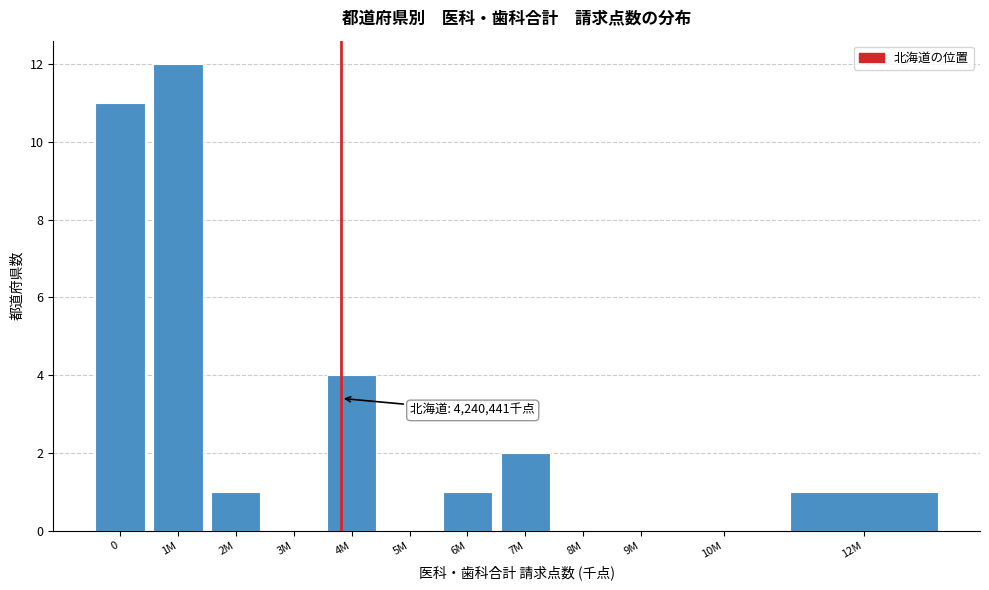

Reading left to right, extract all data points from this chart.

0=11	1M=12	2M=1	3M=0	4M=4	5M=0	6M=1	7M=2	8M=0	9M=0	10M=0	12M=1